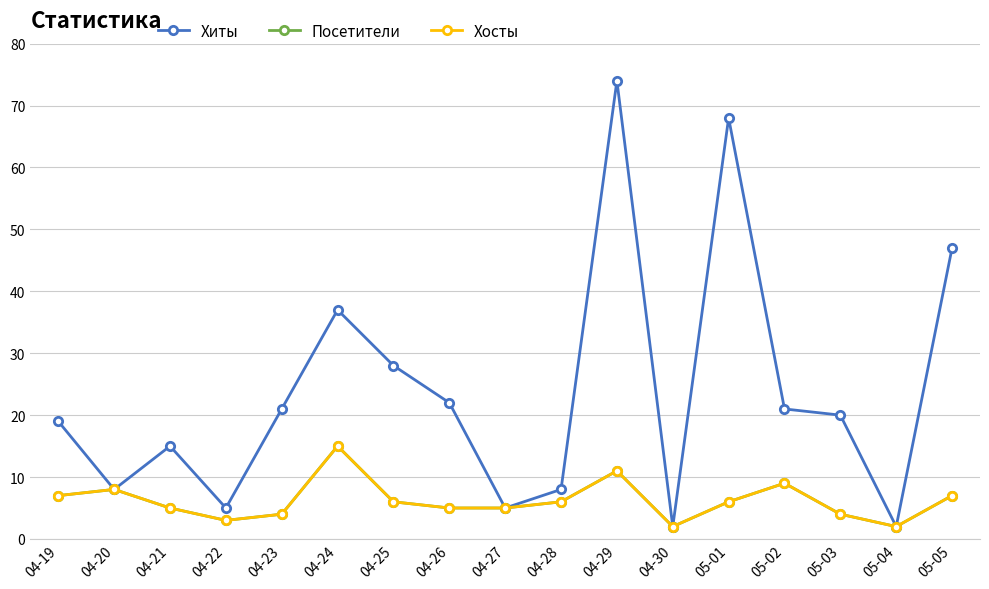

Does the chart have visible grid lines?

Yes